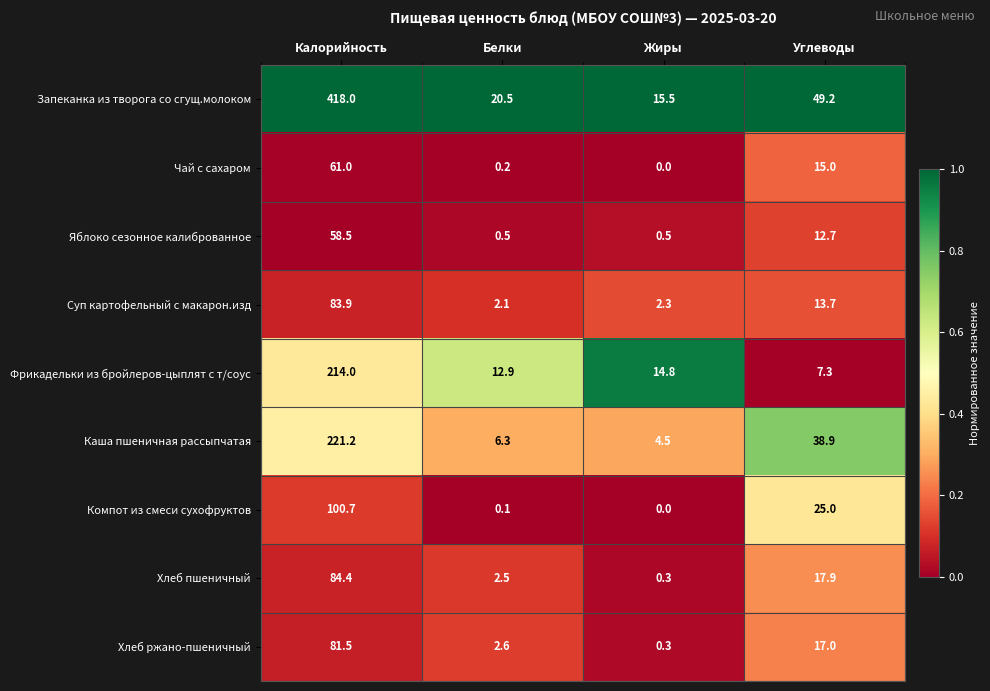

What is the average value of the Запеканка из творога со сгущ.молоком series?

125.8